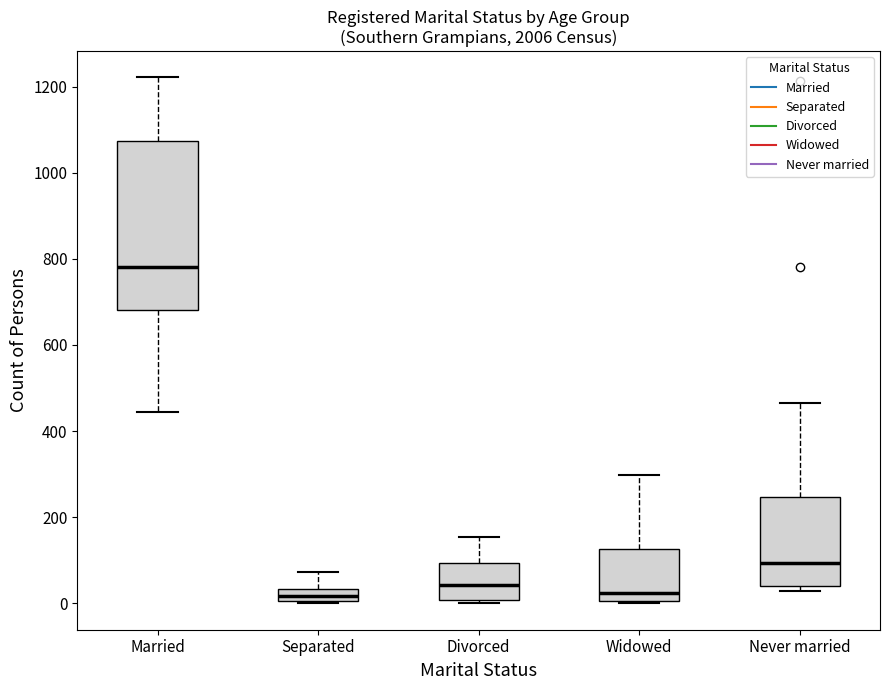

Where is the upper edge of the box for Widowed on the y-axis? The values are not printed on the chart, so give them approximately, as read against the axis.

120